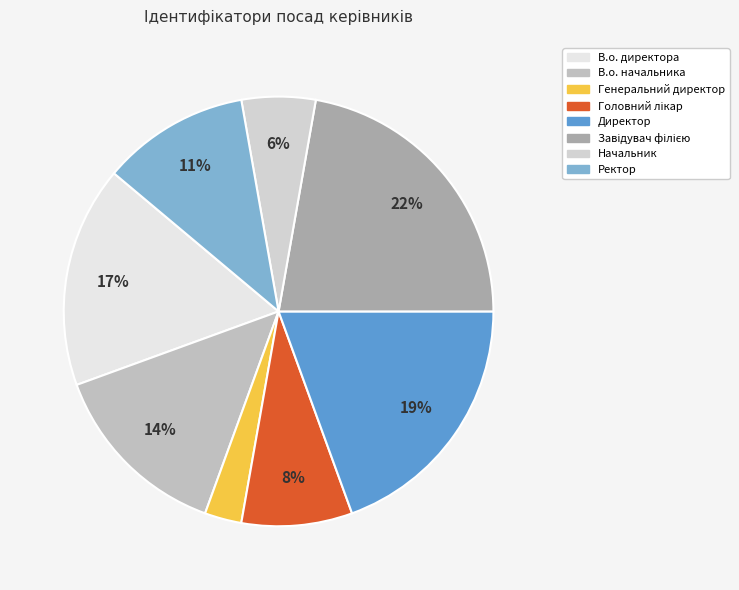

How many slices are in this pie chart?

8